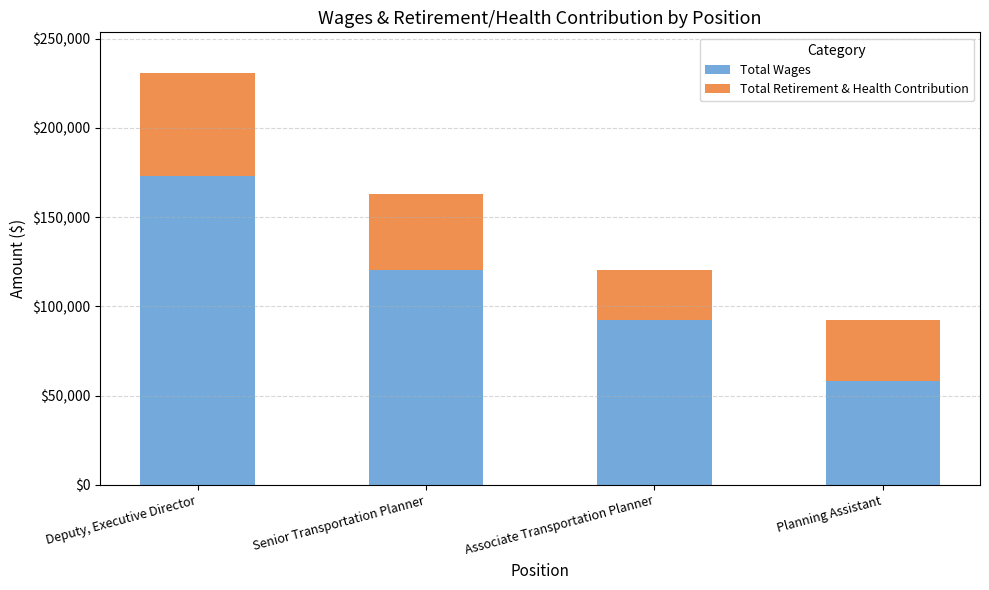

Reading right to left, transcribe the values for Total Wages.

57993	92503	120495	172874